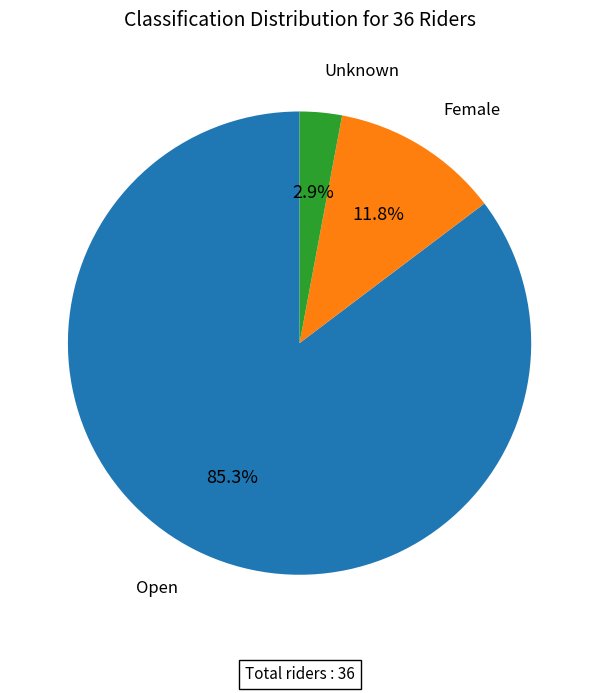

How many segments does this pie chart have?

3